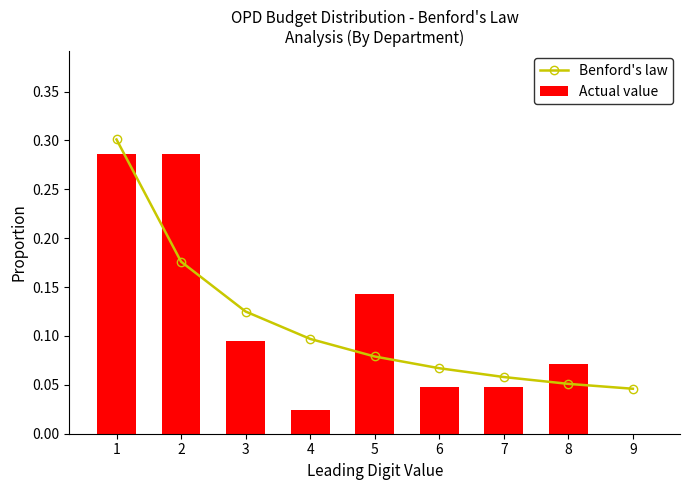

List the labels in order of Actual value value, largest first.

1, 2, 5, 3, 8, 6, 7, 4, 9